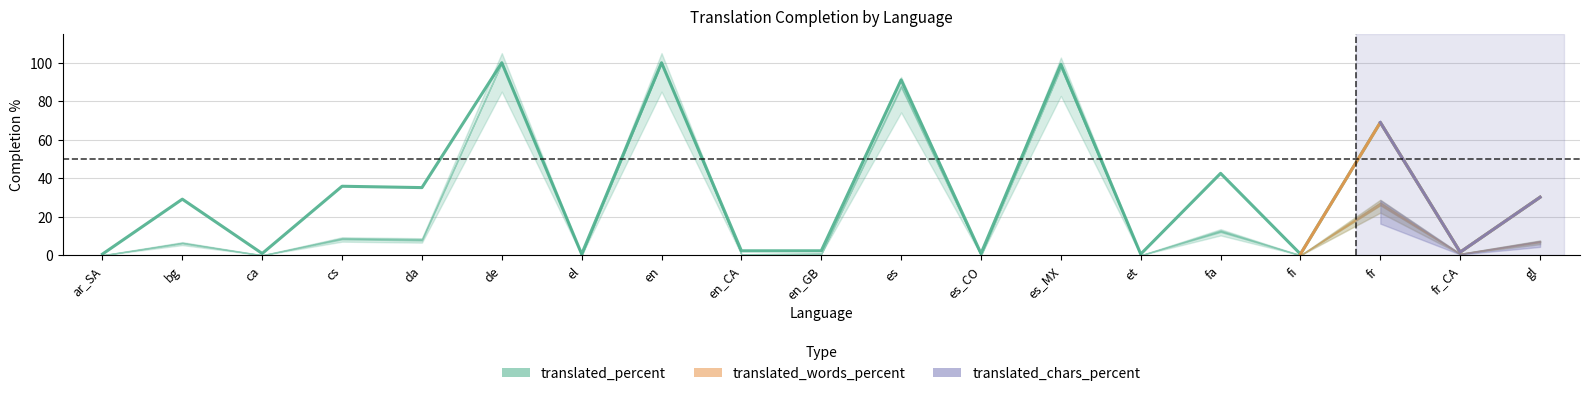

What is the difference between the translated_words_percent values at es and es_CO?

88.1